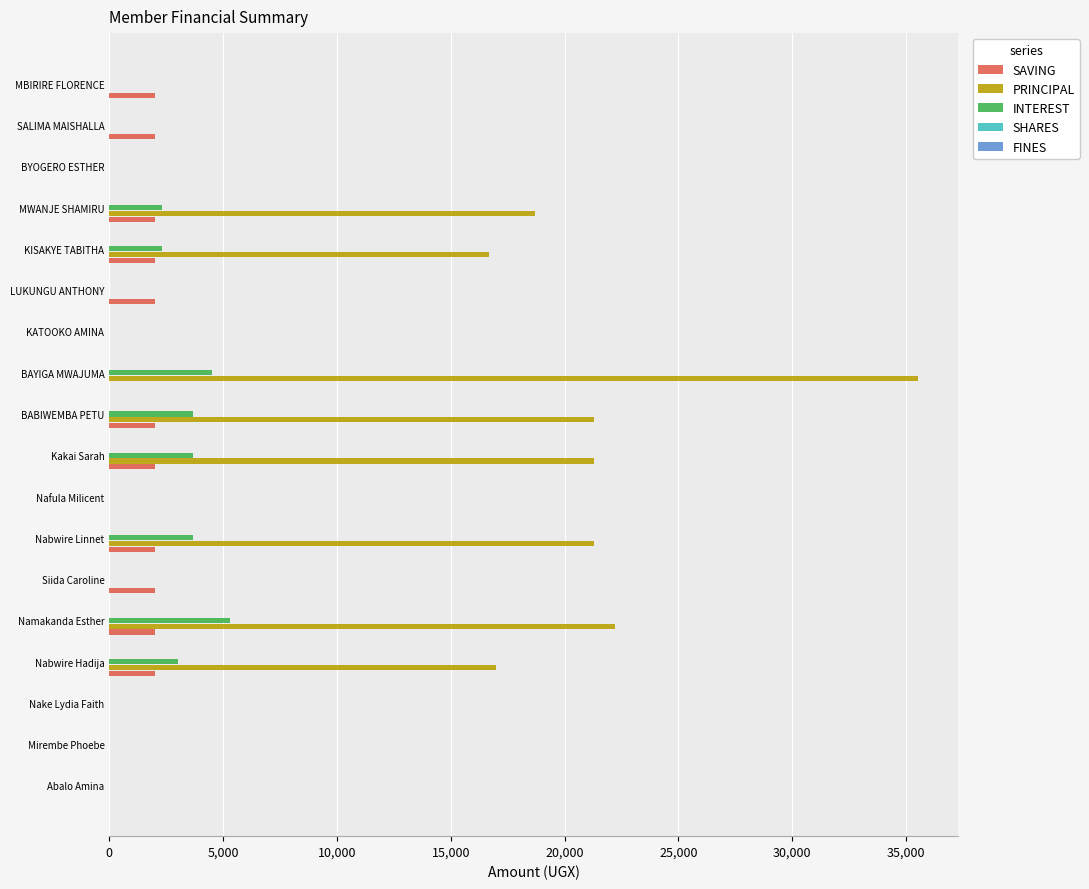

What is the greatest value displayed?

35500